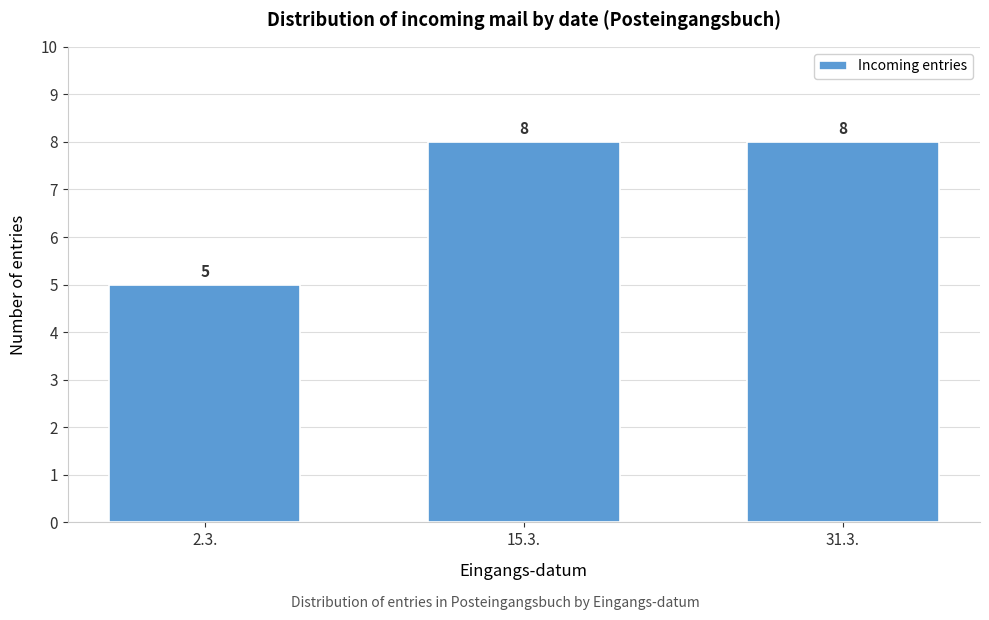

Reading left to right, list all the values displayed in this chart.

2.3.=5	15.3.=8	31.3.=8